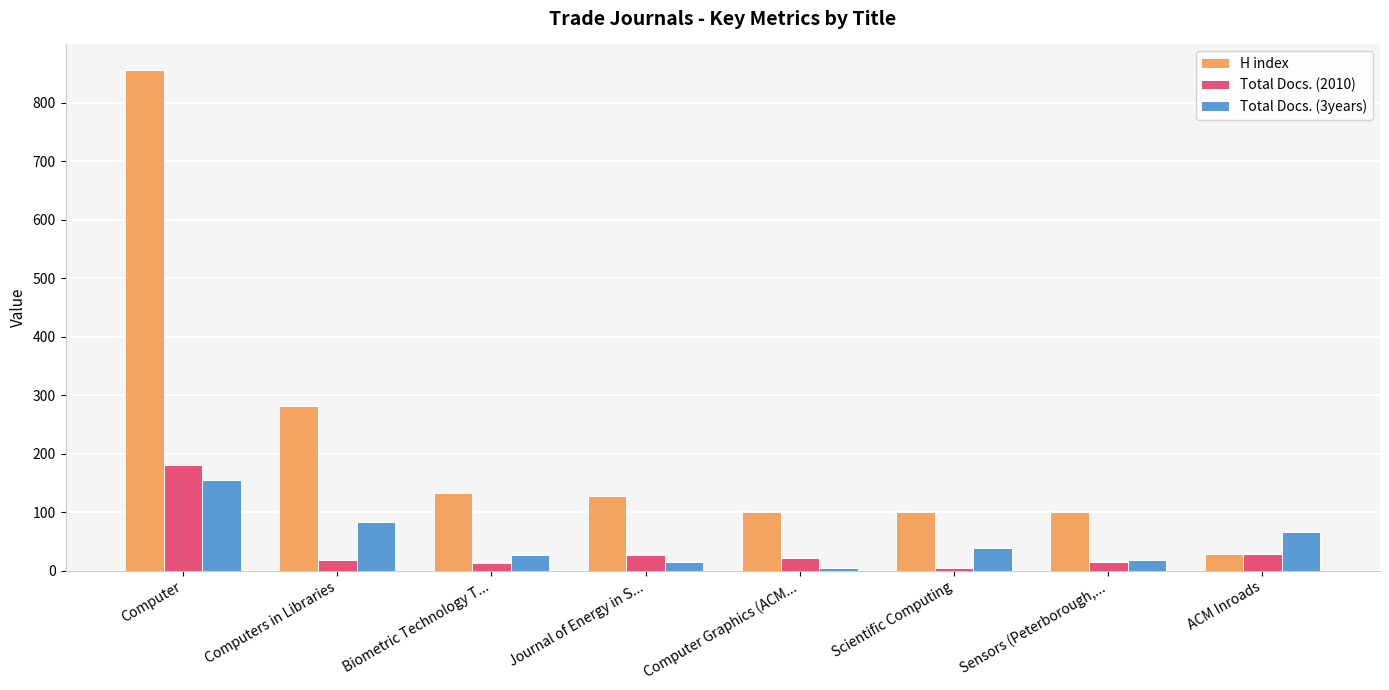

Is the value of Total Docs. (2010) at Biometric Technology T... greater than the value of H index at Computer Graphics (ACM...?

No